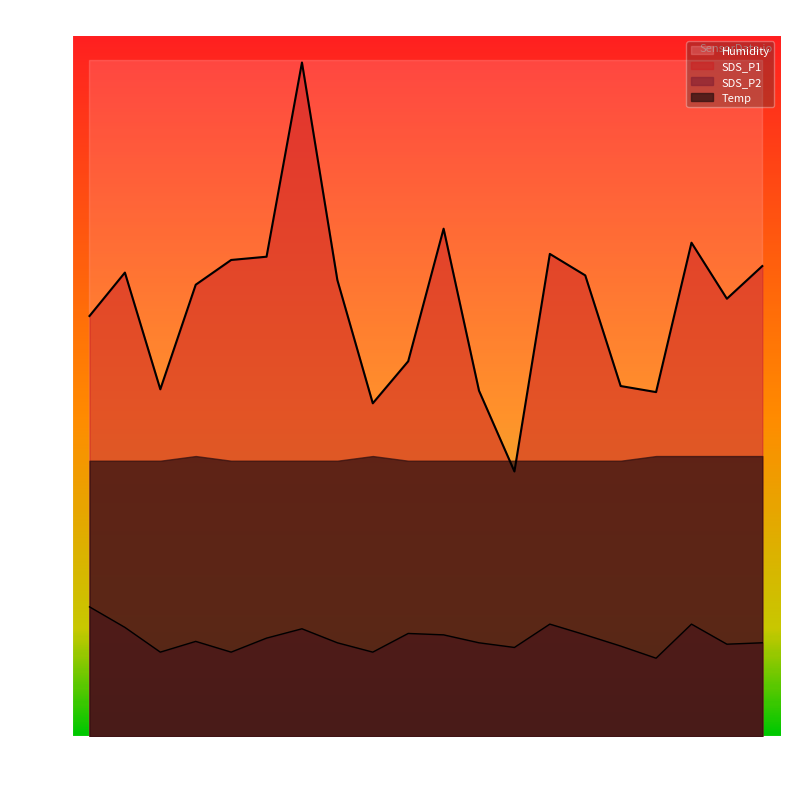

Is the value of SDS_P2 at 00:12 greater than the value of SDS_P1 at 00:39?

No